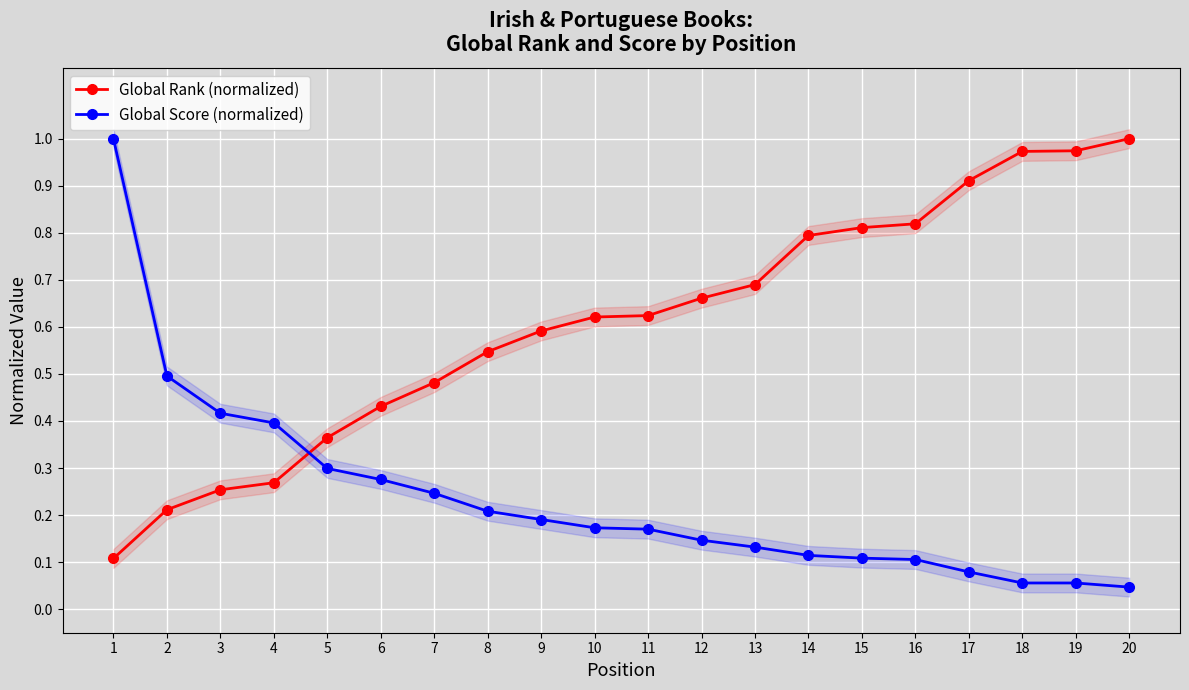

Rank the series by their maximum value, from highest to lowest.

Global Rank (normalized), Global Score (normalized)